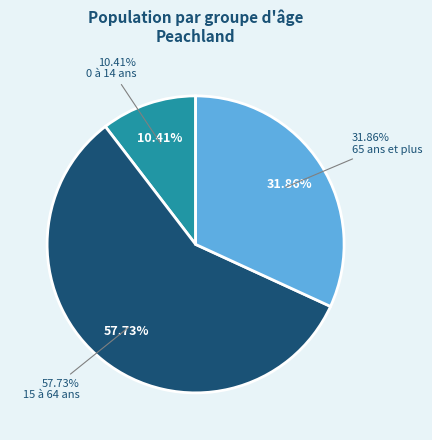

Do 0 à 14 ans and 15 à 64 ans together represent more than half of the pie?

Yes